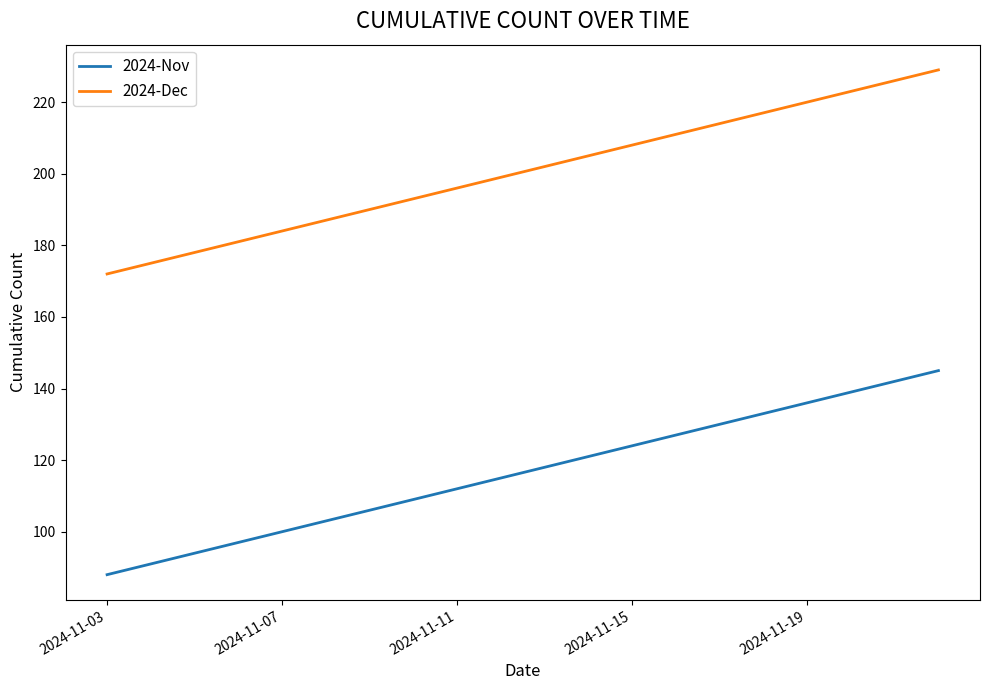

What is the difference between the maximum and minimum values in the 2024-Nov series?

57